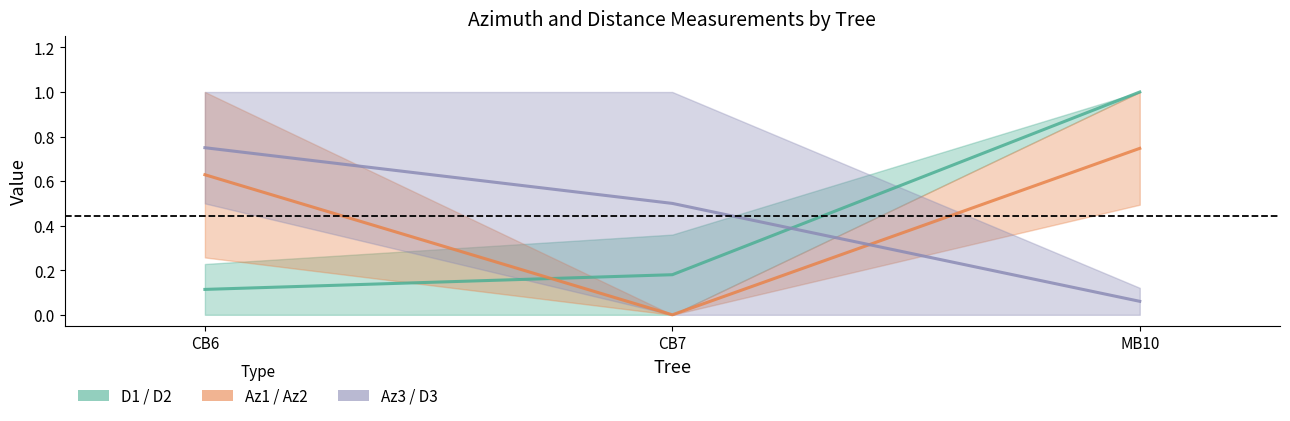

Which series has the widest spread of values?

D1 / D2